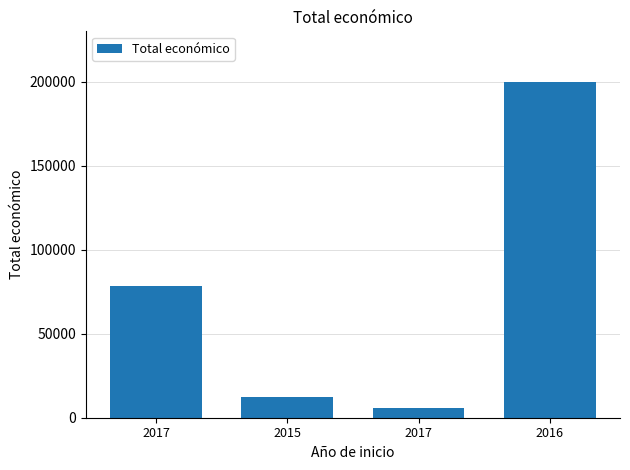

How many bars are there in total?

4